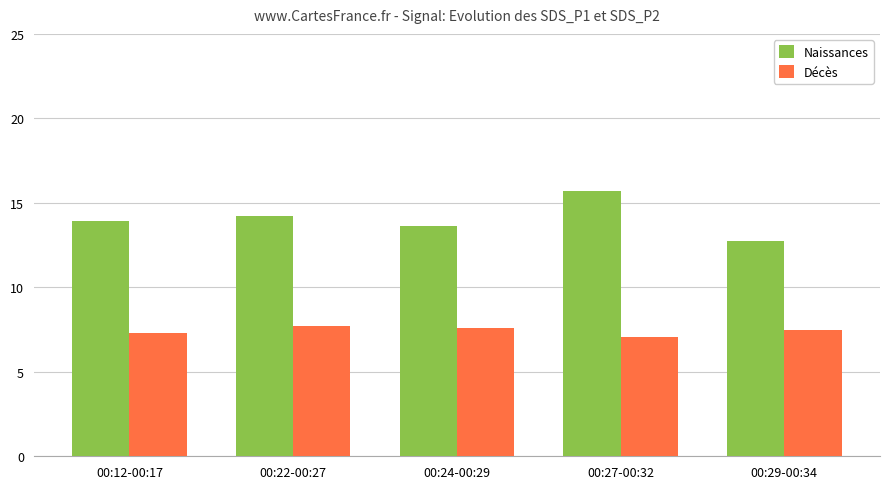

What is the spread (max minus min) of values at 00:29-00:34?

5.3